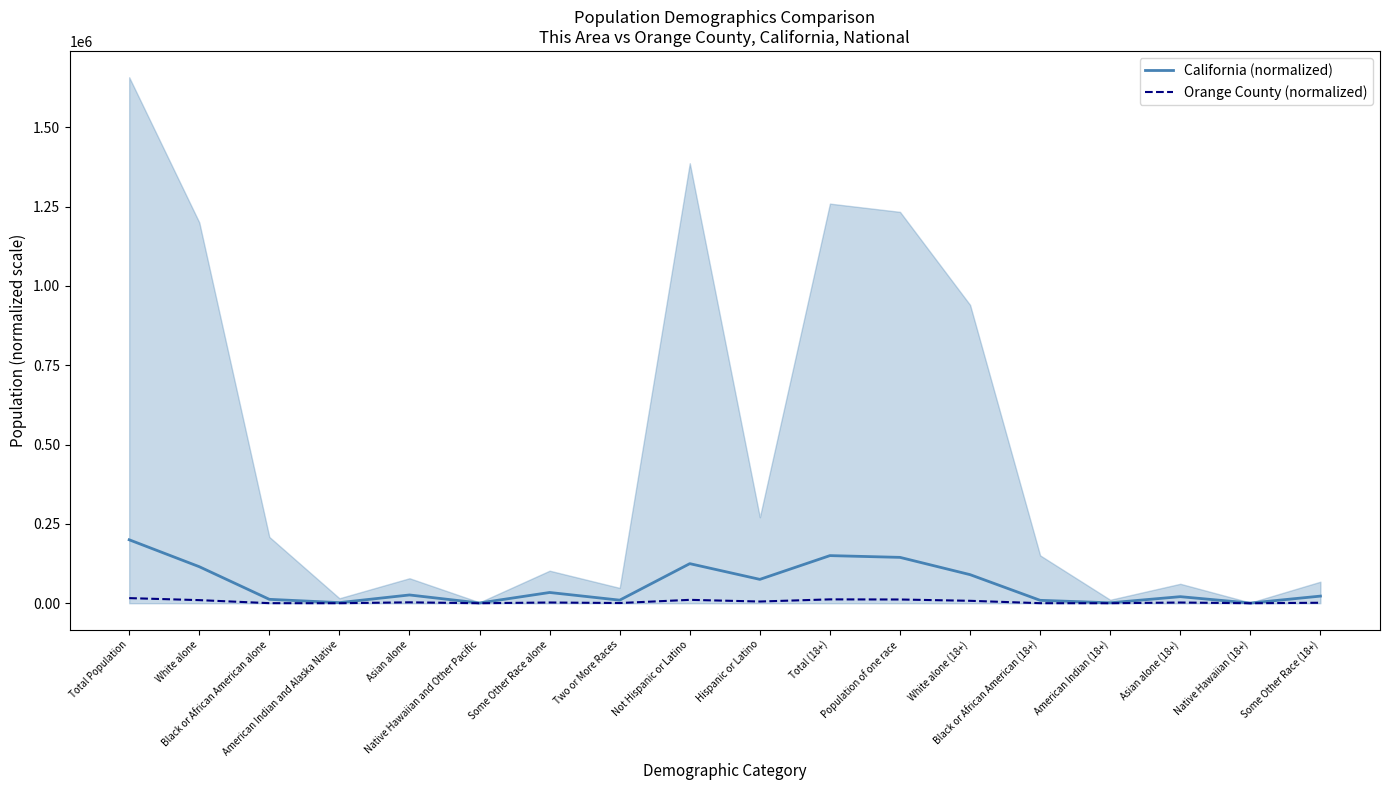

What is the sum of the California (normalized) values at Population of one race and Asian alone?

170654.1